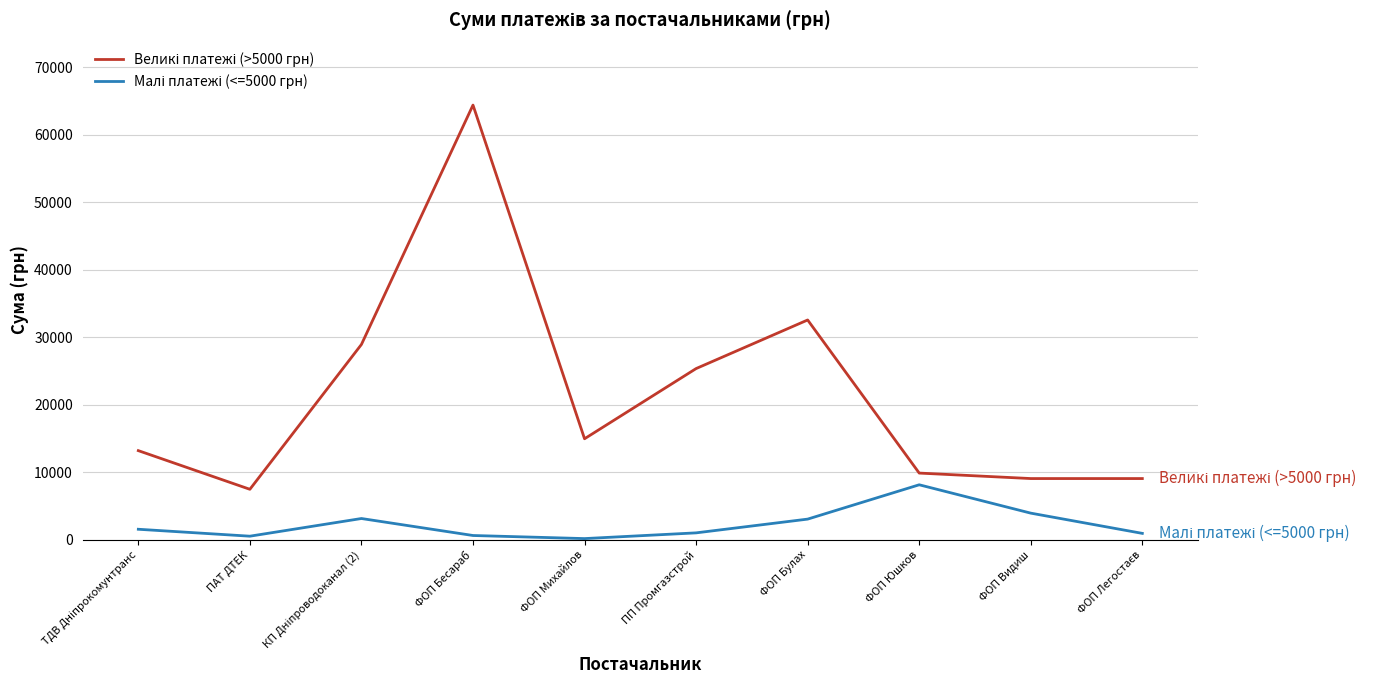

What is the greatest value displayed?

64373.0